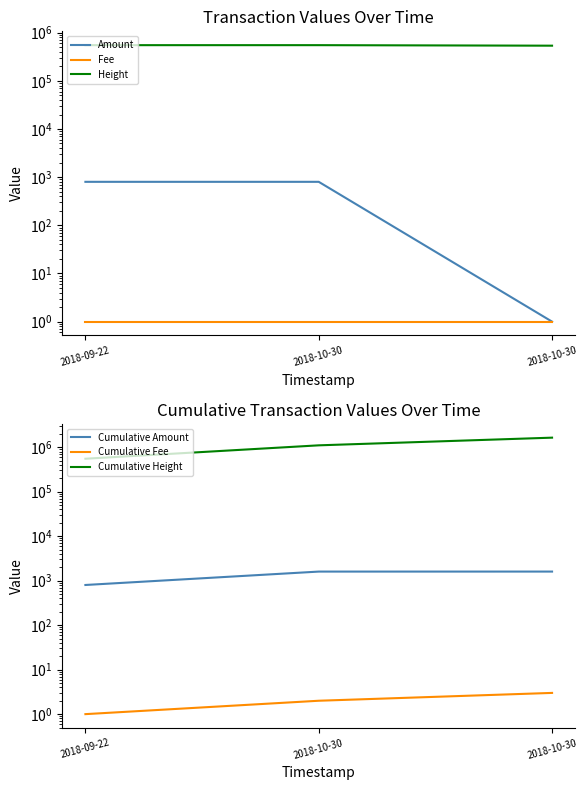

What is the difference between the maximum and minimum values in the Height series?

13544